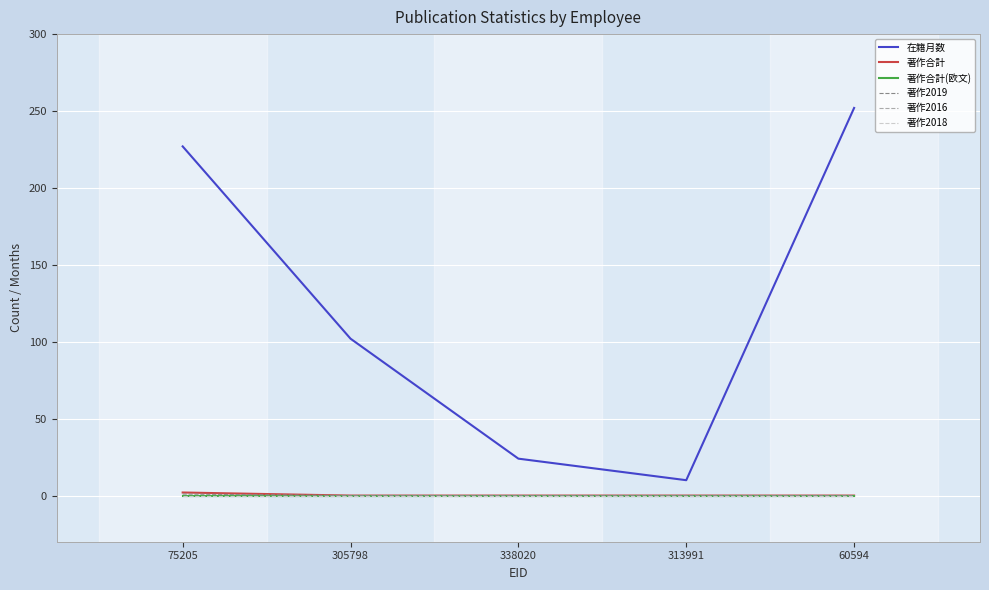

At how many categories does at least one series exceed 133?

2